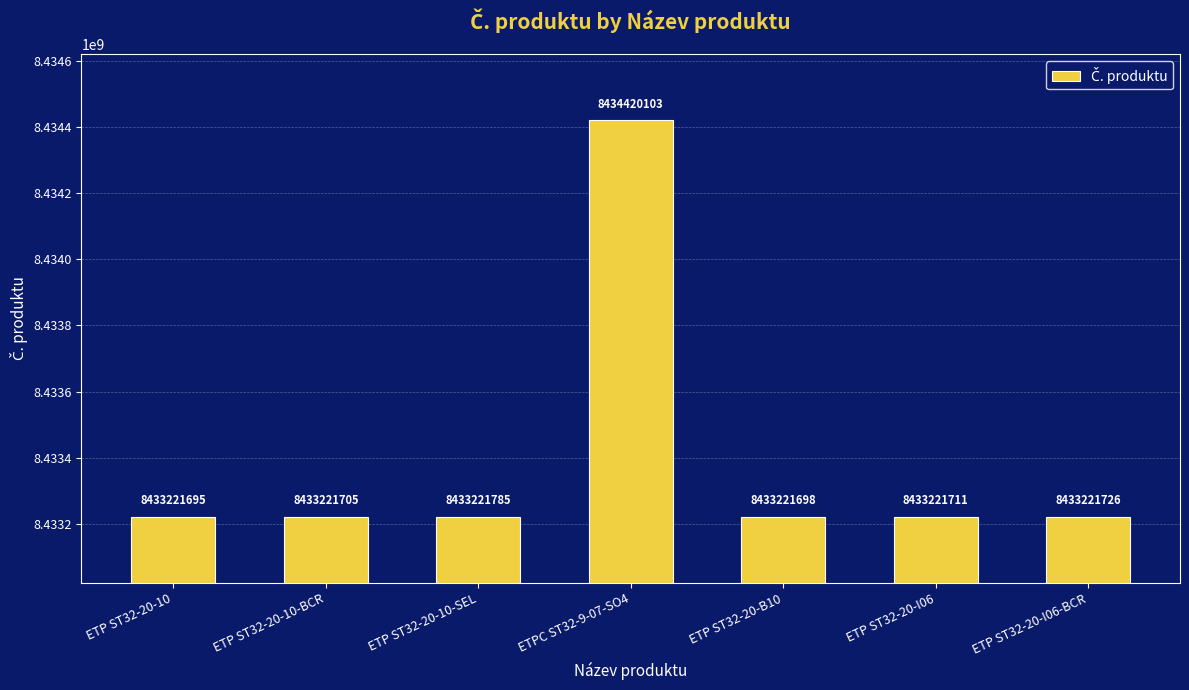

Which label corresponds to the smallest value in the chart?

ETP ST32-20-10